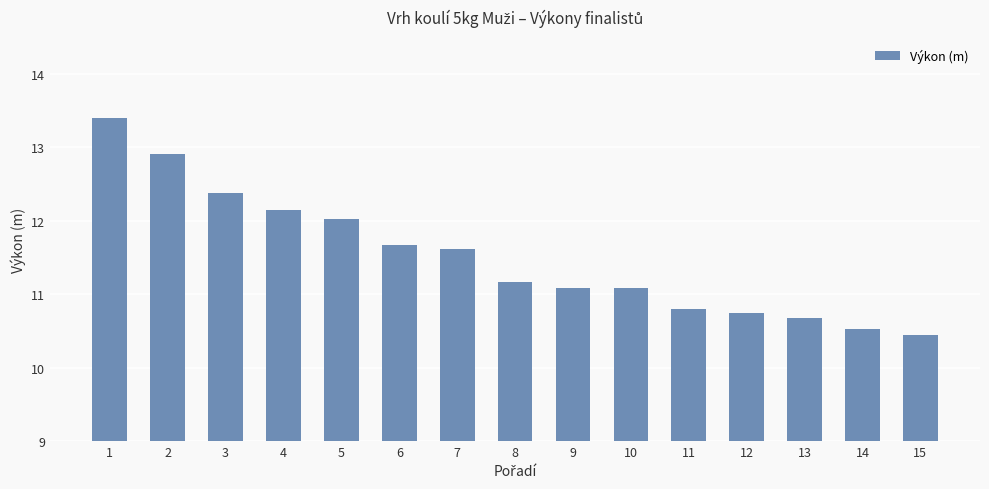

What is the ratio of the value at 12 to the value at 6?

0.9